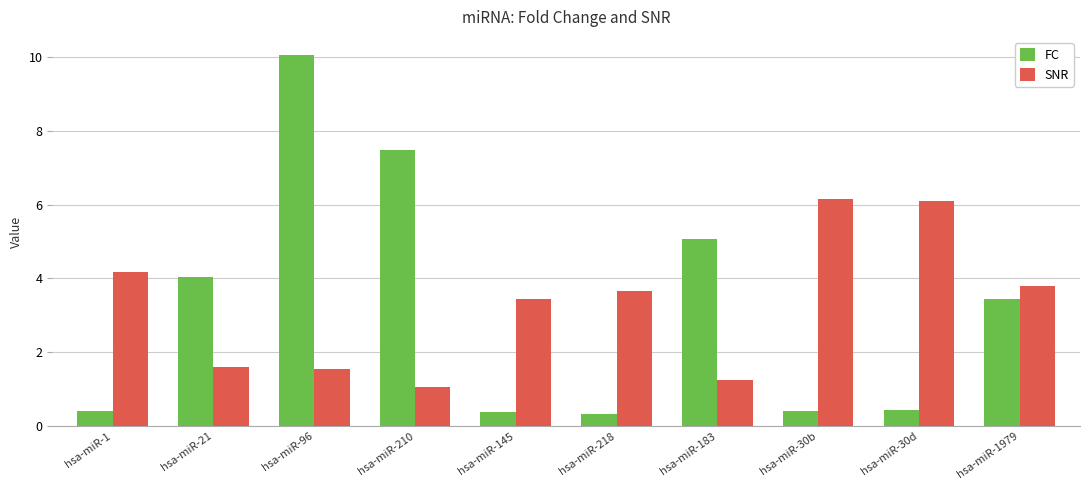

True or false: FC has a value of 5.1 at hsa-miR-183.

True